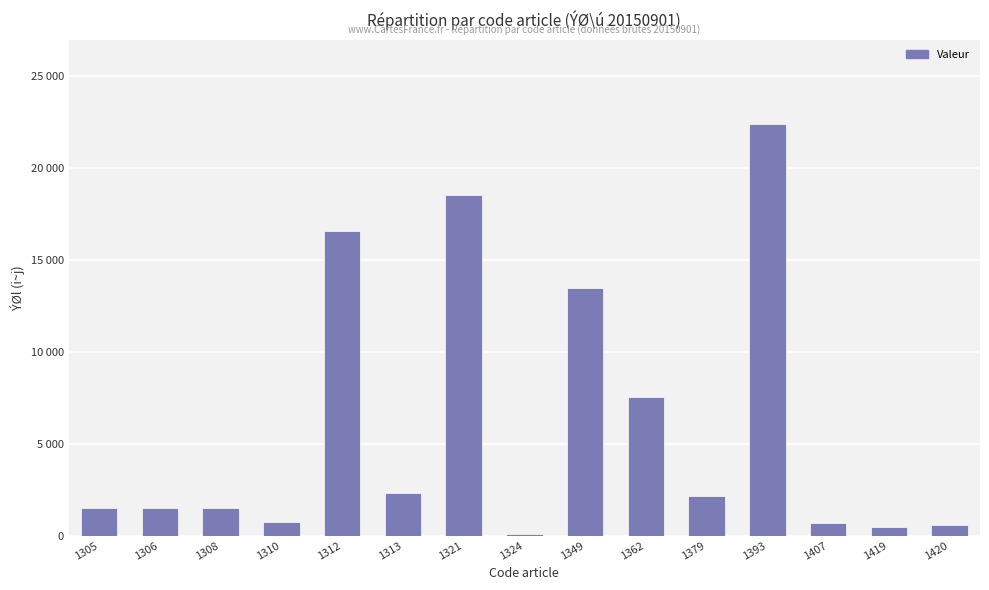

The chart shows a value of 575 at 1420. True or false?

True